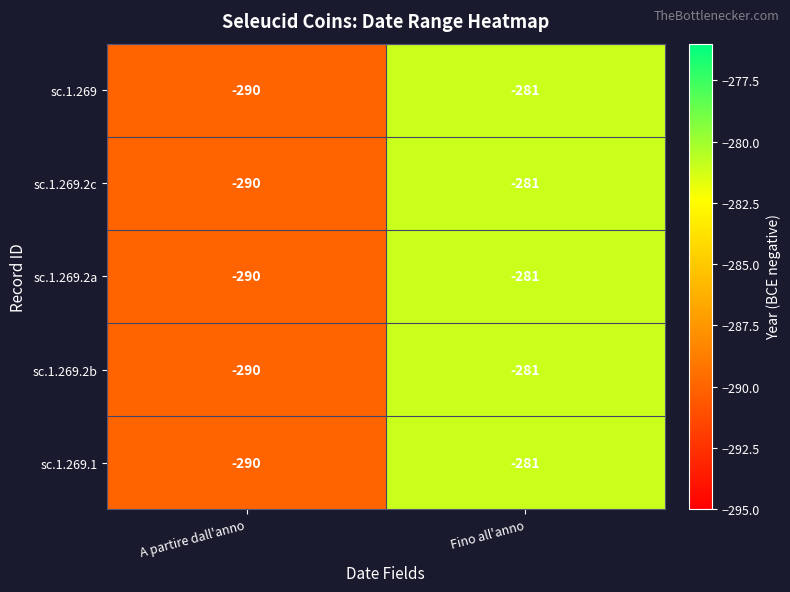

At how many categories does at least one series exceed -285?

1